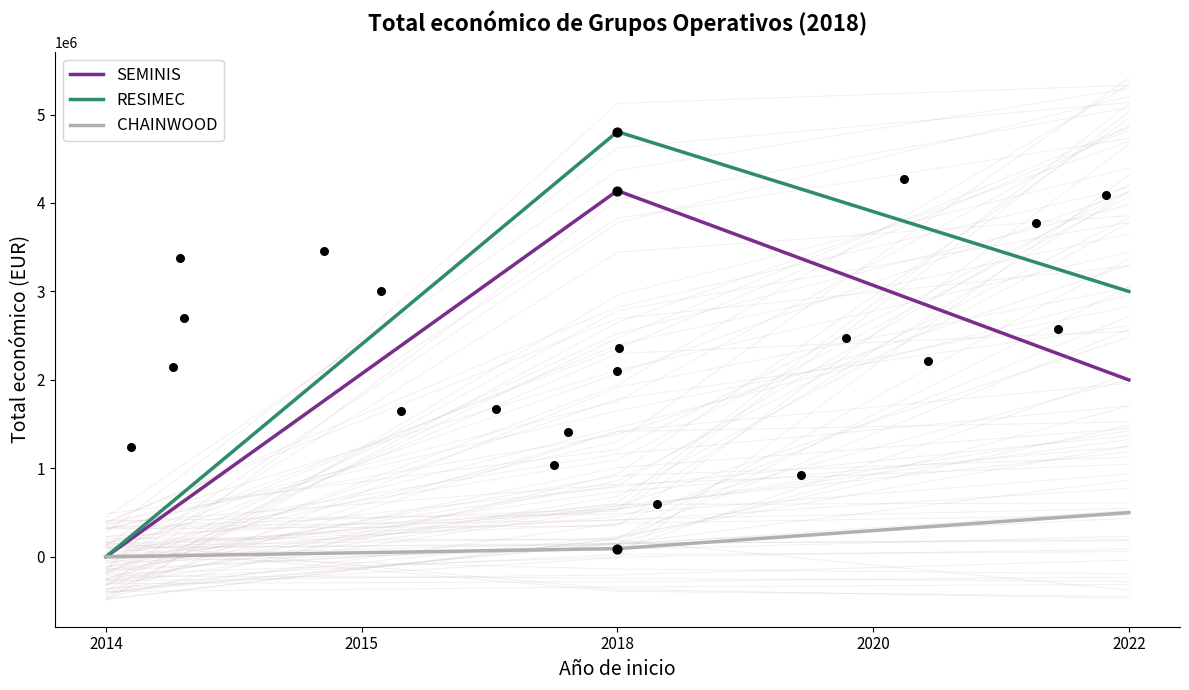

Is the value of CHAINWOOD at 2018 greater than the value of RESIMEC at 2022?

No